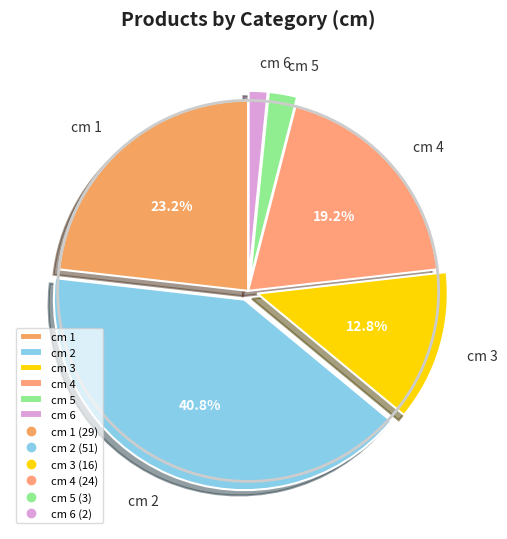

Is there any slice that represents more than half of the pie?

No